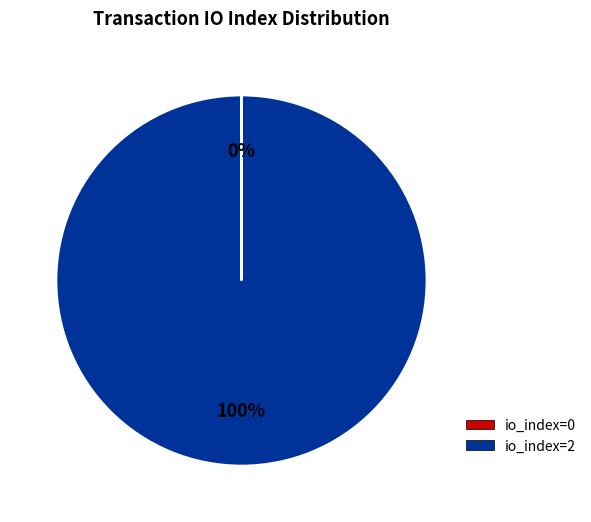

Is there a majority slice in this chart?

Yes